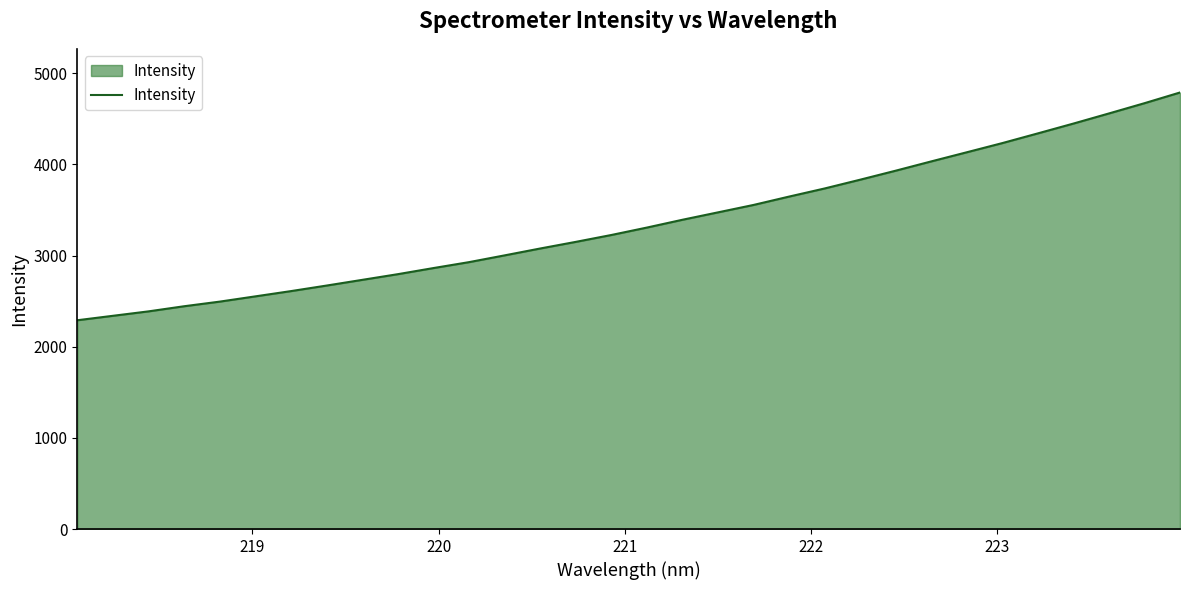

True or false: the data has more than 1 interior local peaks.

False